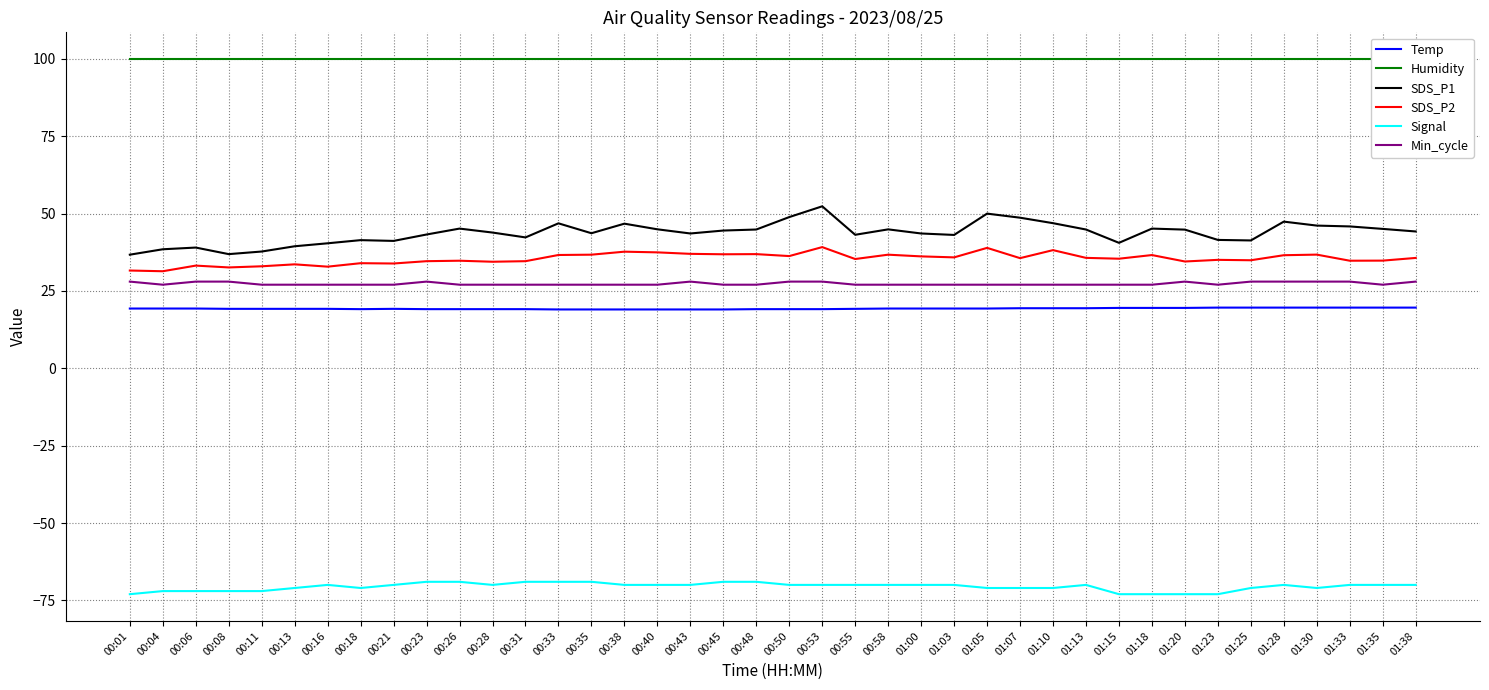

What is the total value across all series at 01:25?

152.7